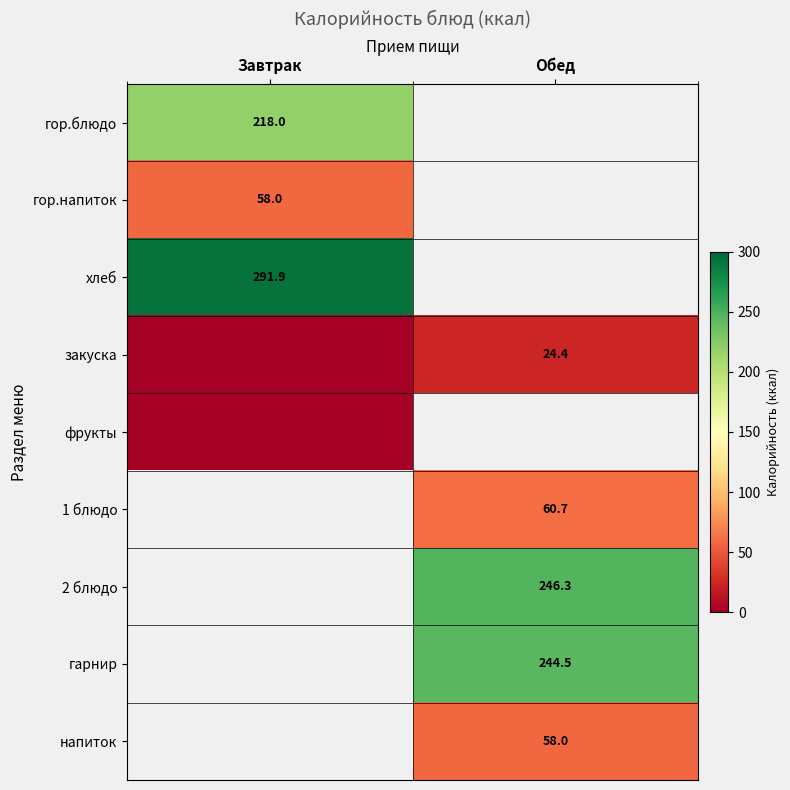

What is the difference between the highest and lowest values at Завтрак?

291.9